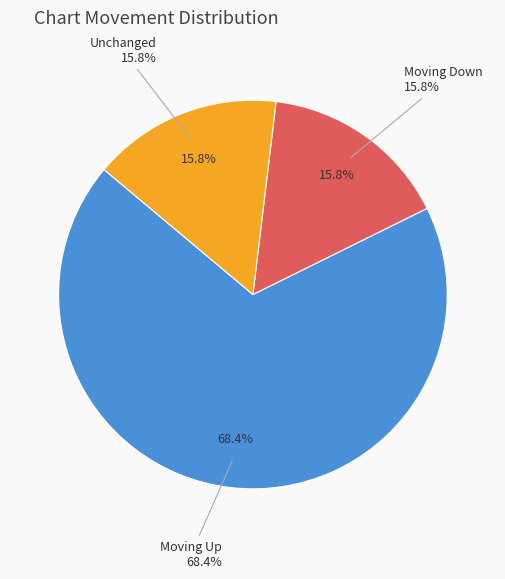

How many segments does this pie chart have?

3